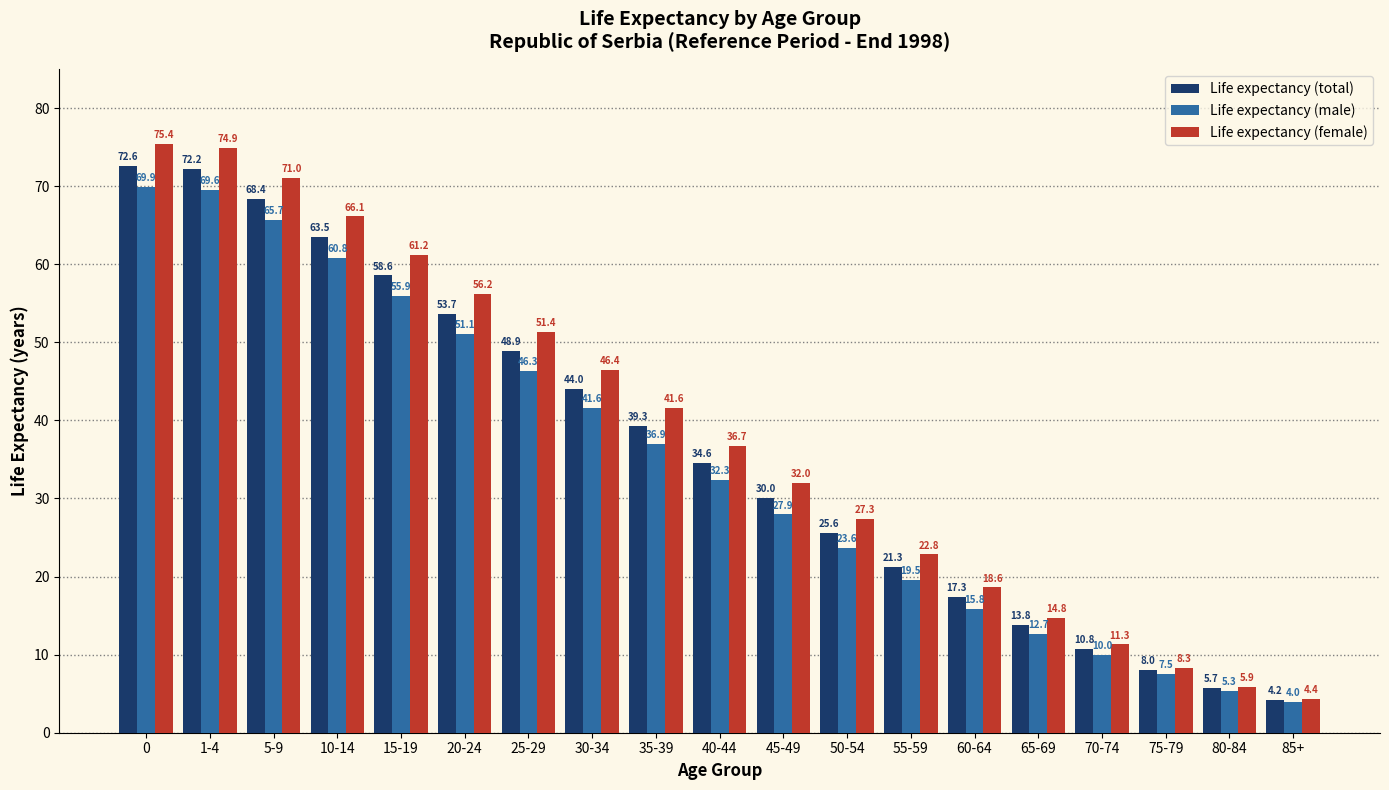

What is the average value of the Life expectancy (male) series?

34.6